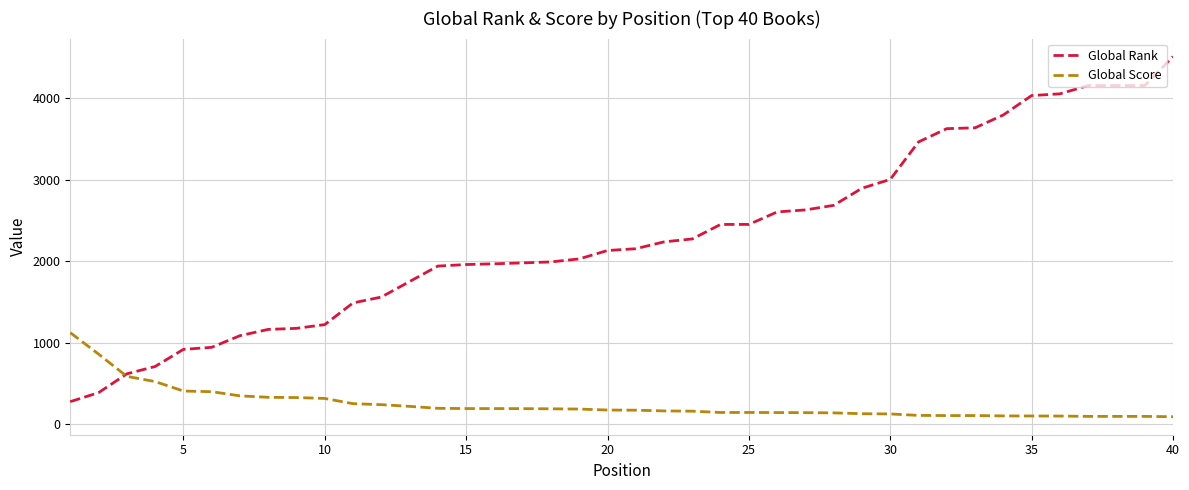

What is the lowest value of the Global Rank series?

277